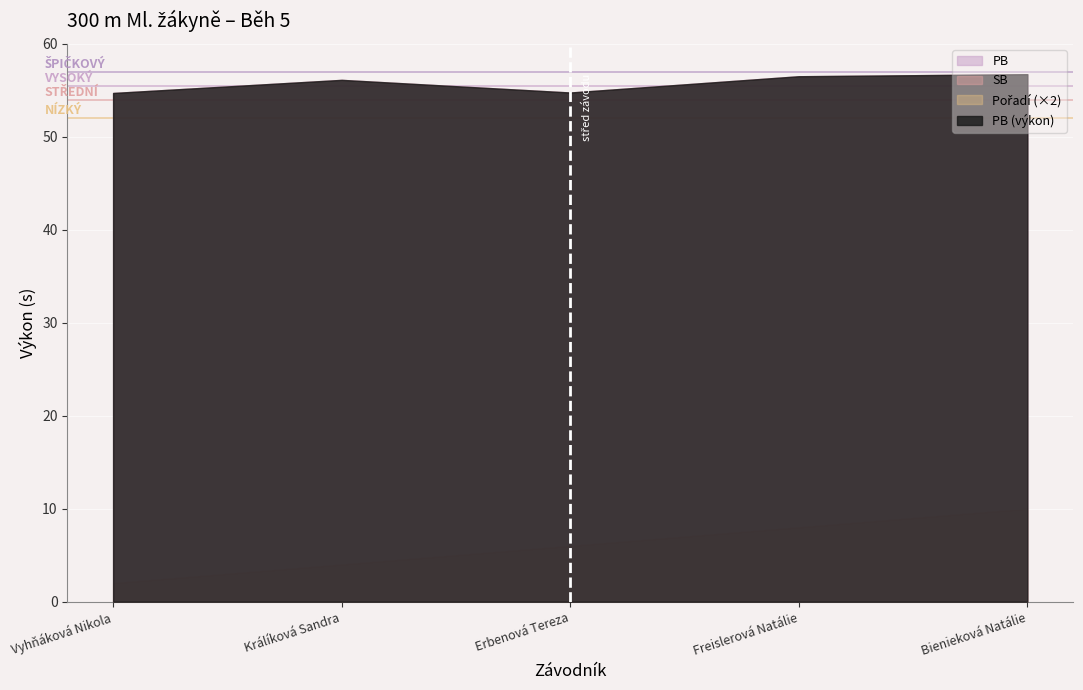

Reading left to right, list all the values displayed in this chart.

PB: 54.7	56.1	54.8	56.5	56.7
SB: 54.7	56.1	54.8	56.5	56.7
Pořadí: 1.0	2.0	3.0	4.0	5.0